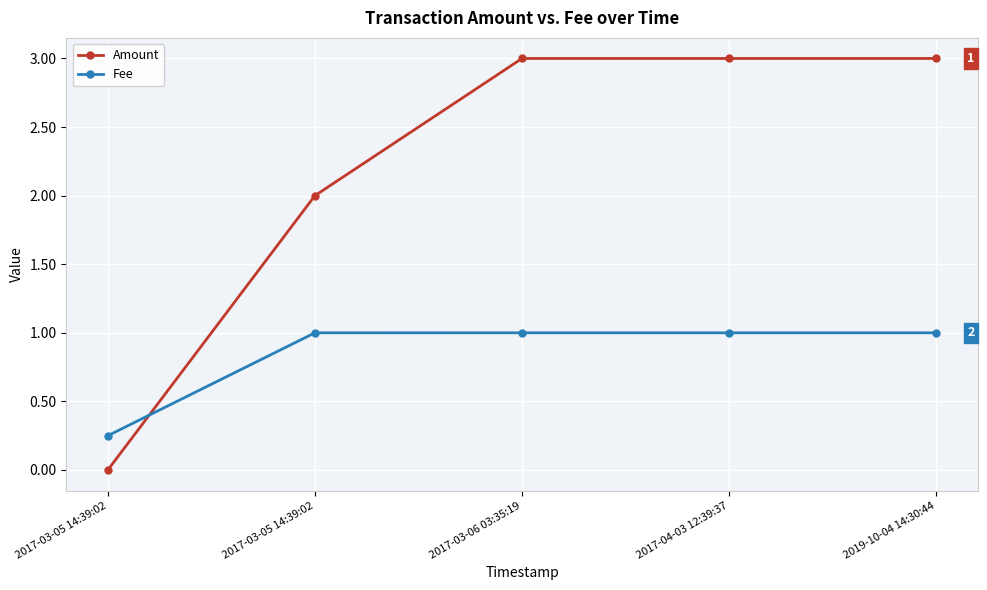

At 2017-04-03 12:39:37, list the series in order from largest to smallest.

Amount, Fee